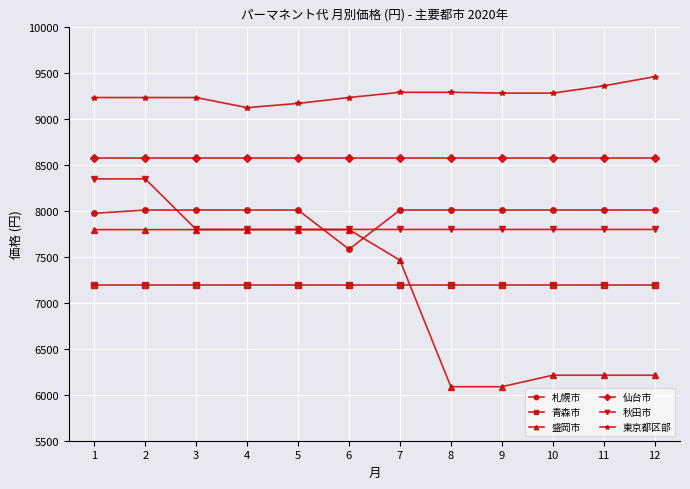

Which series has the widest spread of values?

盛岡市